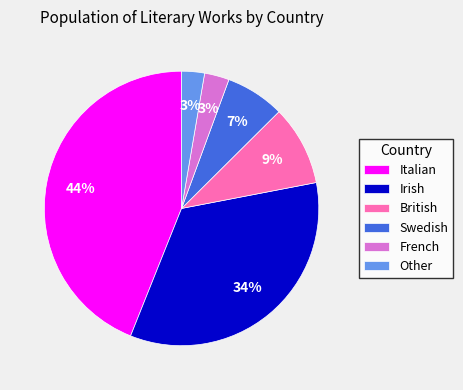

Combined, do Irish and Italian account for over 50%?

Yes